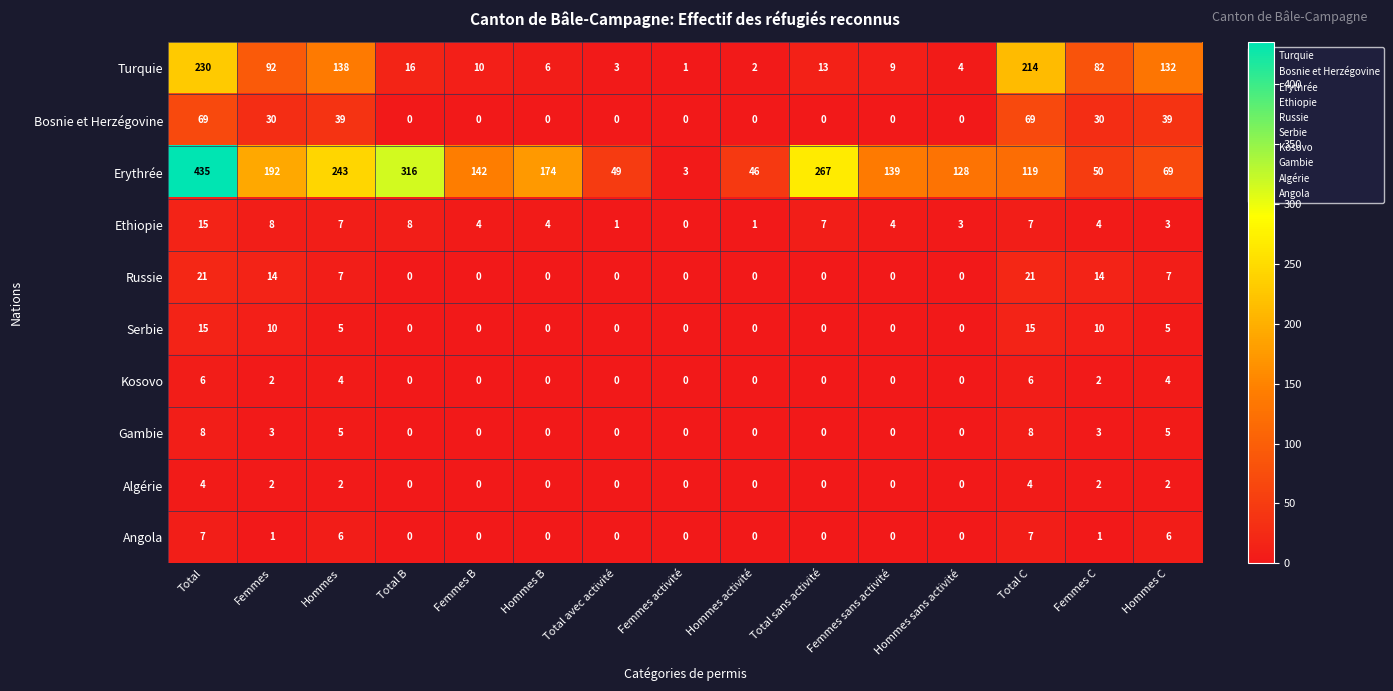

What is the maximum value shown in the chart?

435